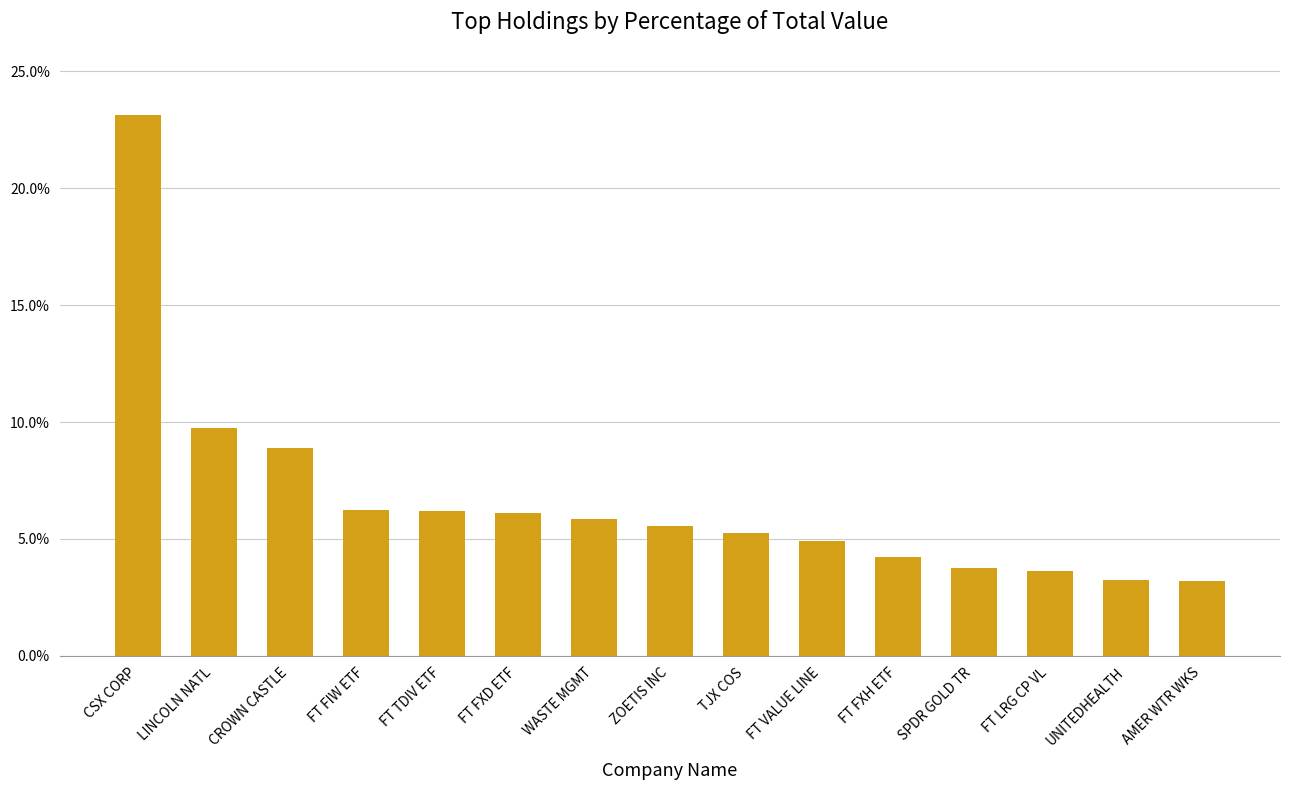

Which category has the highest value across all series?

CSX CORP